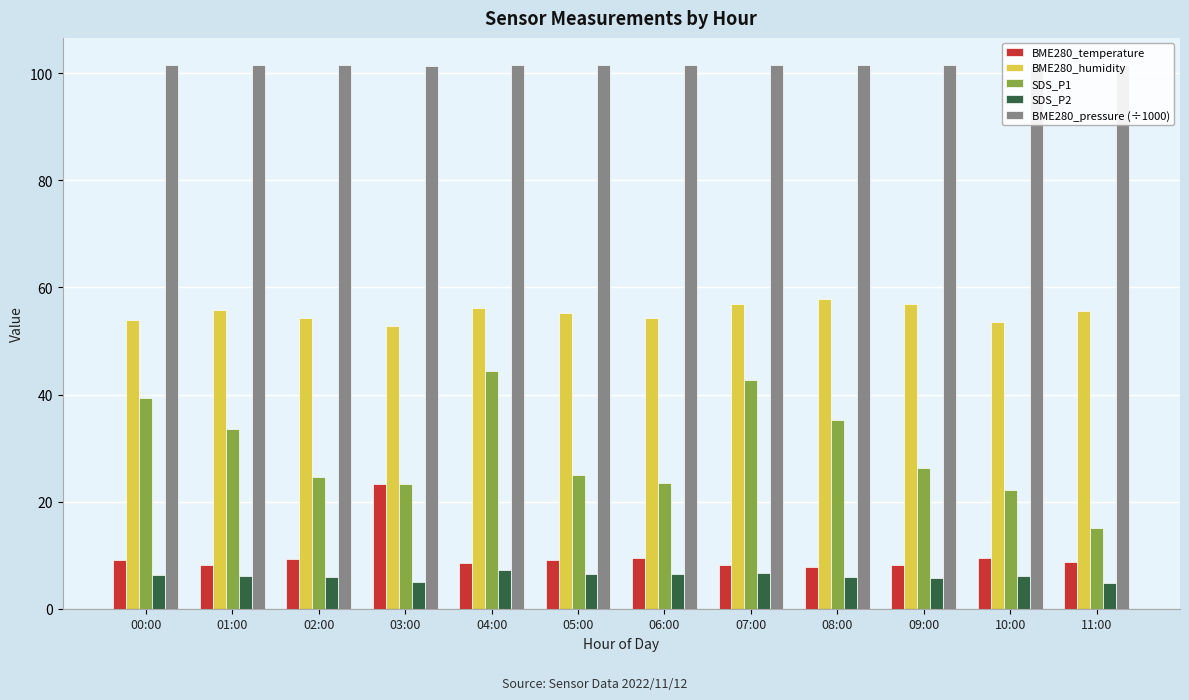

The value of BME280_pressure (÷1000) at 02:00 is 153.1. True or false?

False